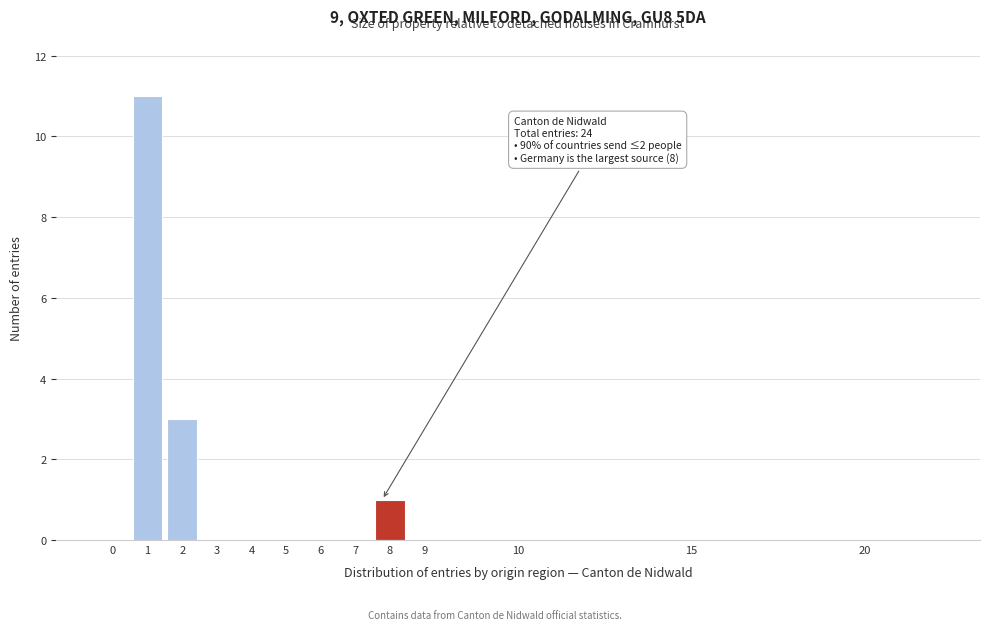

Reading left to right, extract all data points from this chart.

0=0	1=11	2=3	3=0	4=0	5=0	6=0	7=0	8=1	9=0	10=0	15=0	20=0